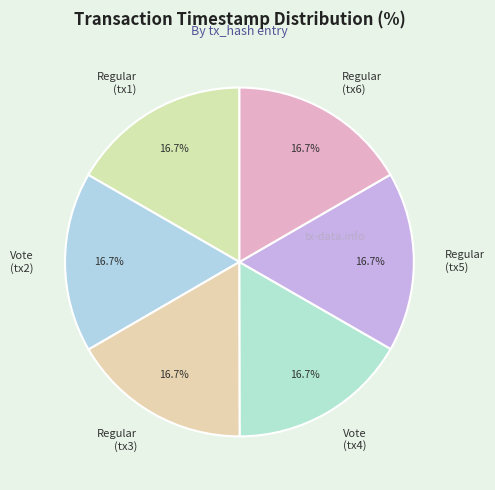

How many slices are in this pie chart?

6